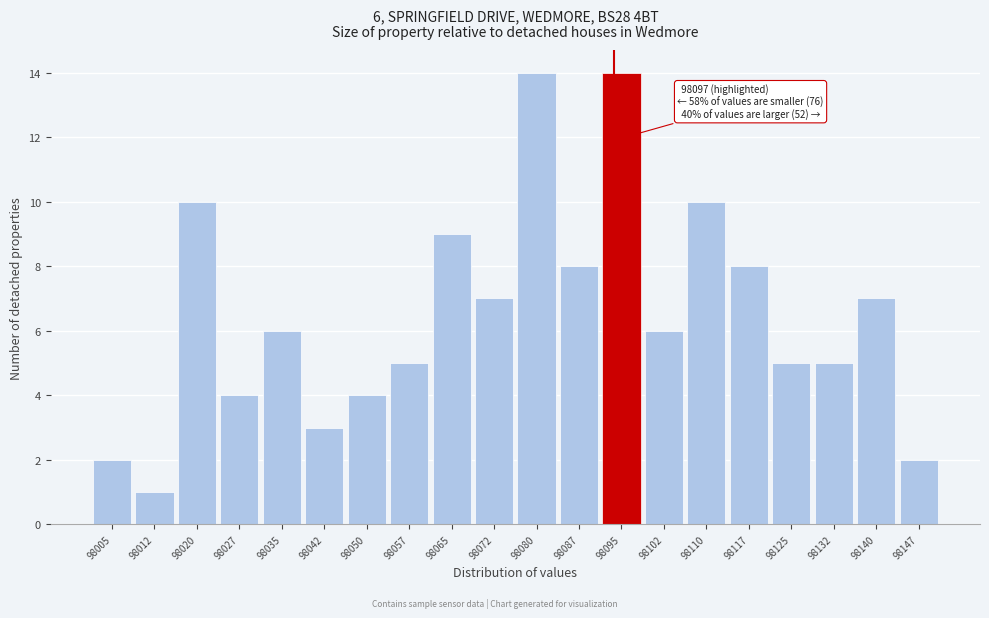

Reading left to right, transcribe all the data shown in this chart.

98005=2	98012=1	98020=10	98027=4	98035=6	98042=3	98050=4	98057=5	98065=9	98072=7	98080=14	98087=8	98095=14	98102=6	98110=10	98117=8	98125=5	98132=5	98140=7	98147=2